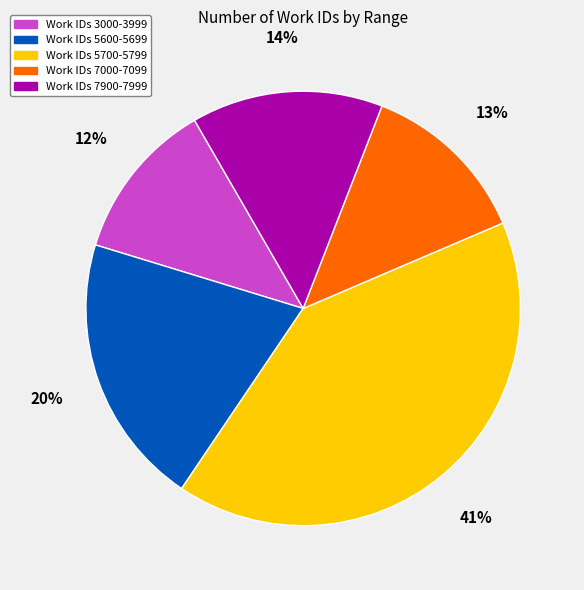

To the nearest percent, what percentage of the pie is Work IDs 7000-7099?

13%